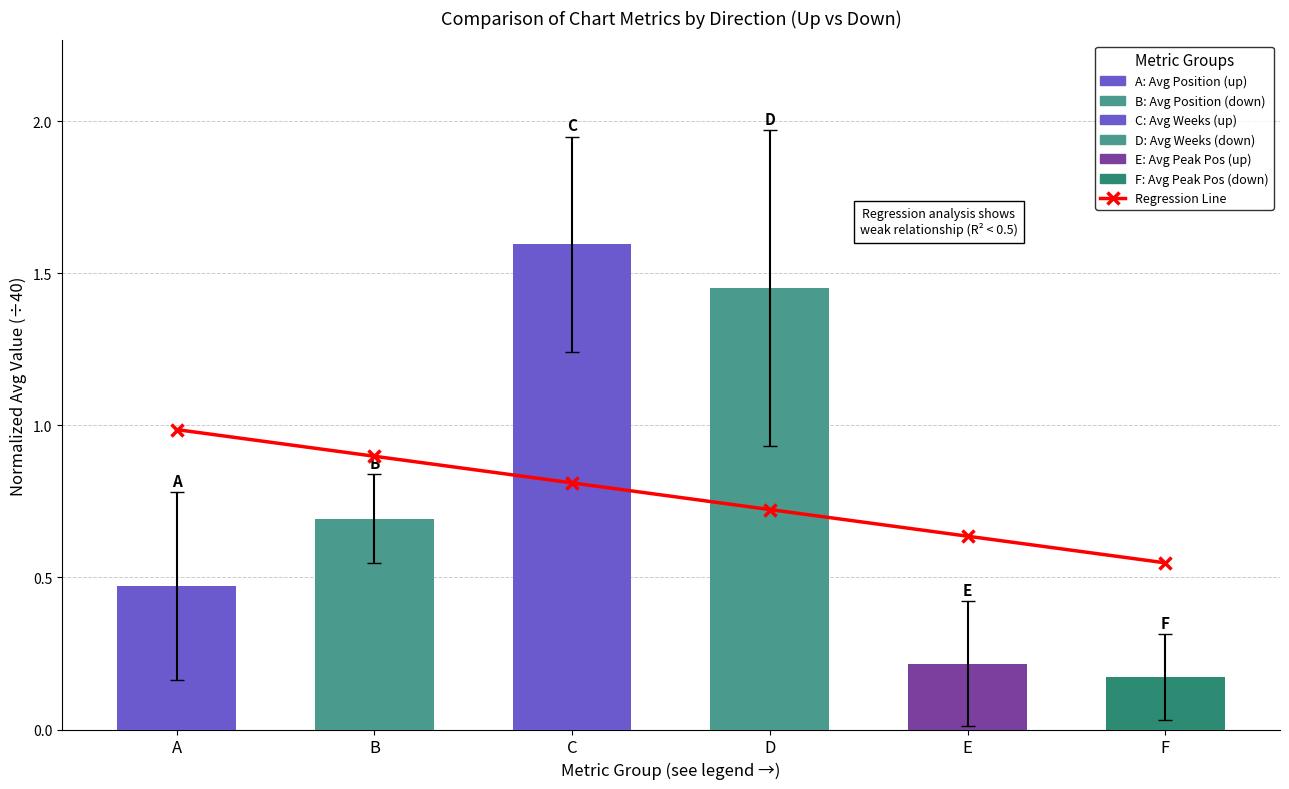

Are the bars grouped side by side (vs. stacked)?

No